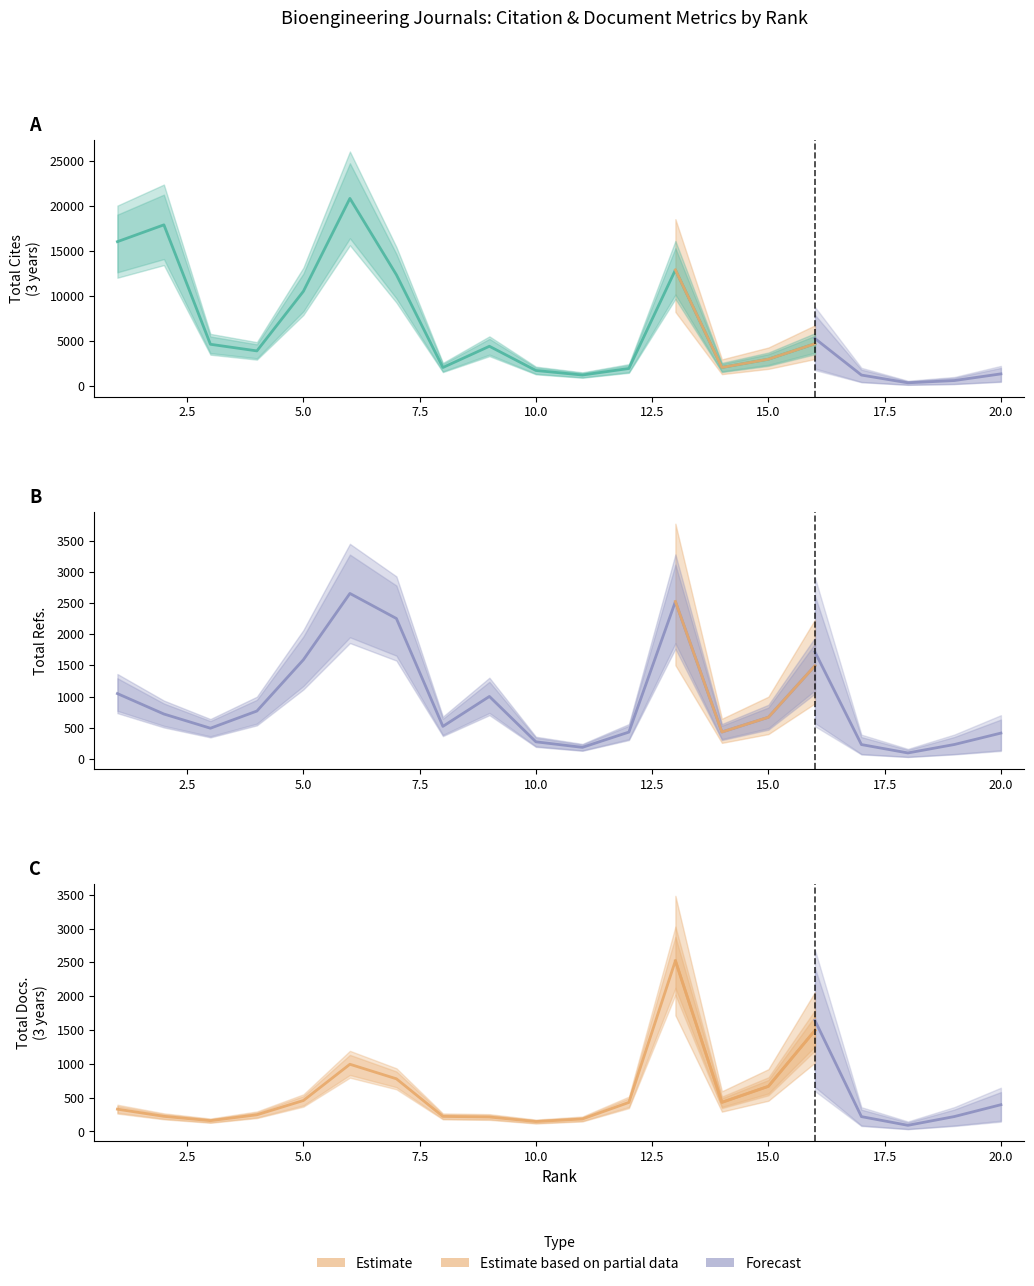

The Total Cites (3years) series shows 1152 at 10. True or false?

False